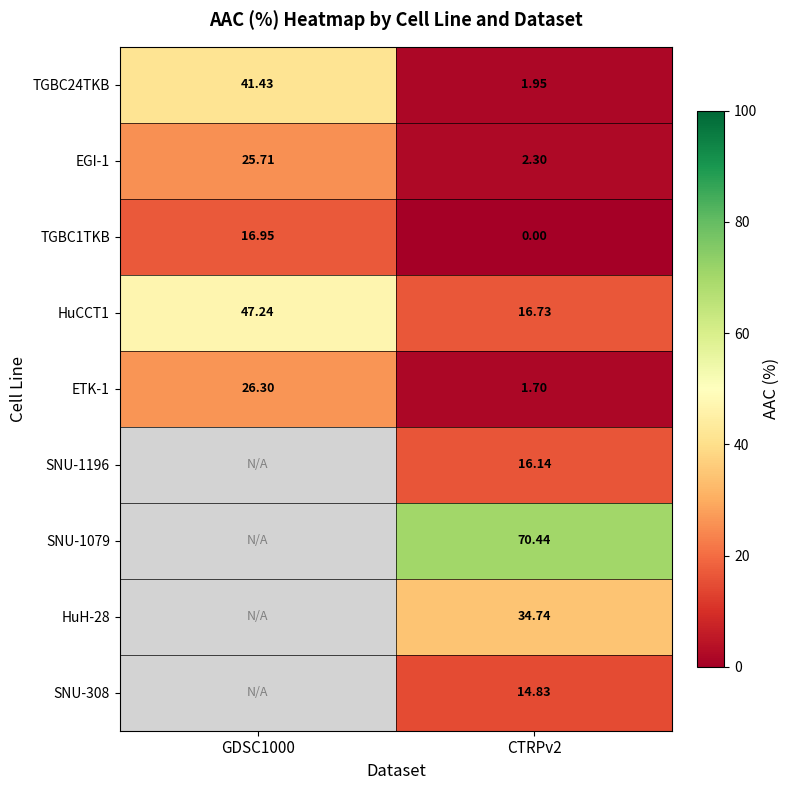

Where does the SNU-1196 series first go above 16?

CTRPv2